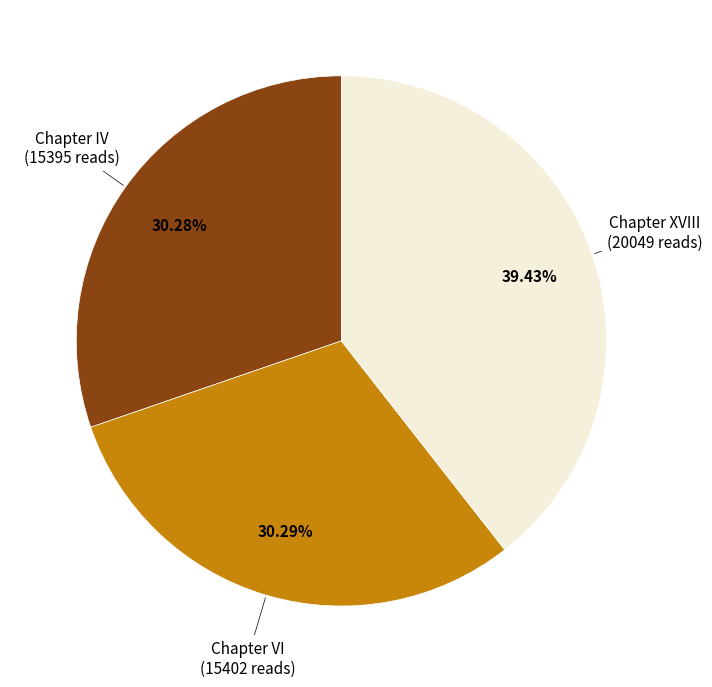

How many slices are in this pie chart?

3